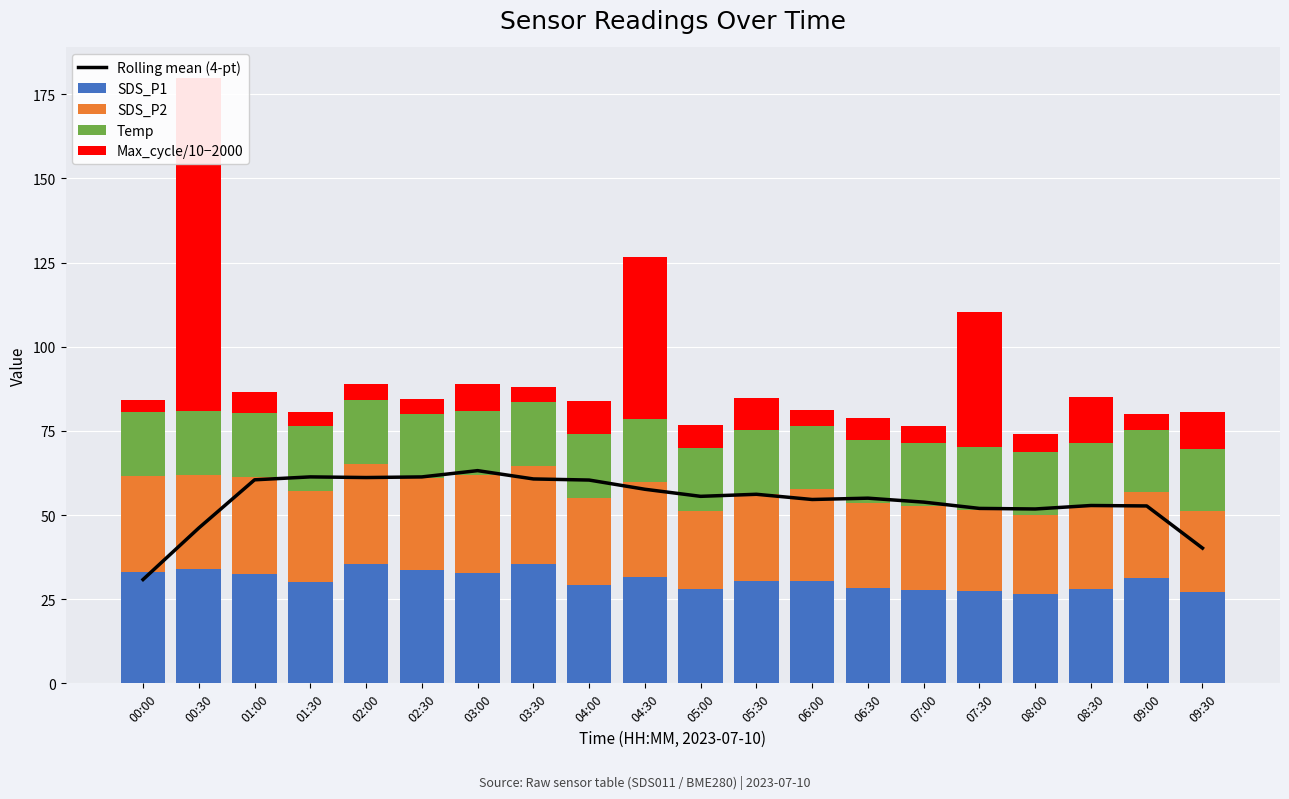

What is the highest value of the Rolling mean (4-pt) series?

63.2